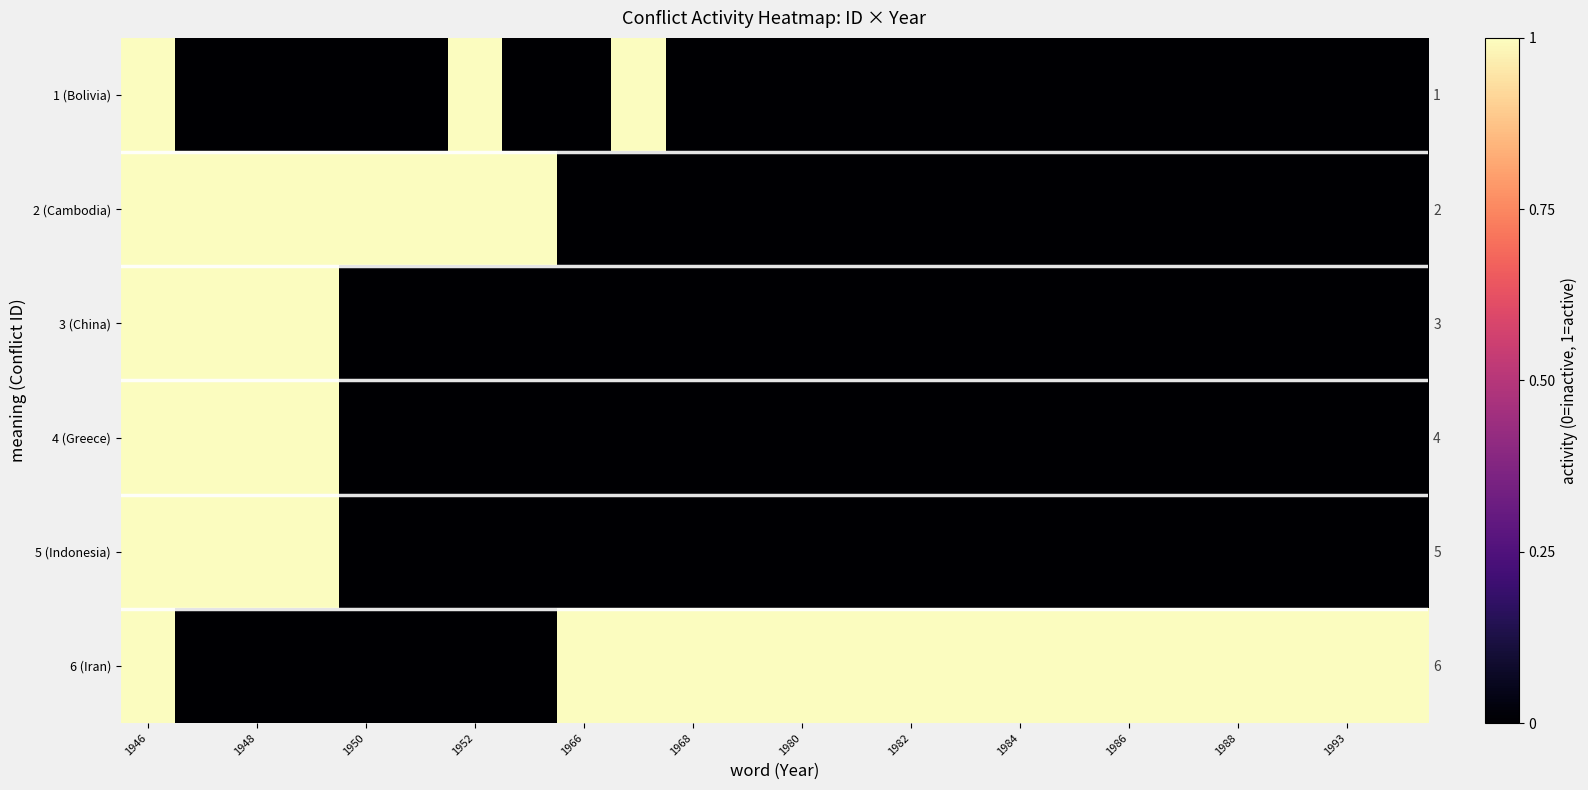

How many values in 5 (Indonesia) are above zero?

4